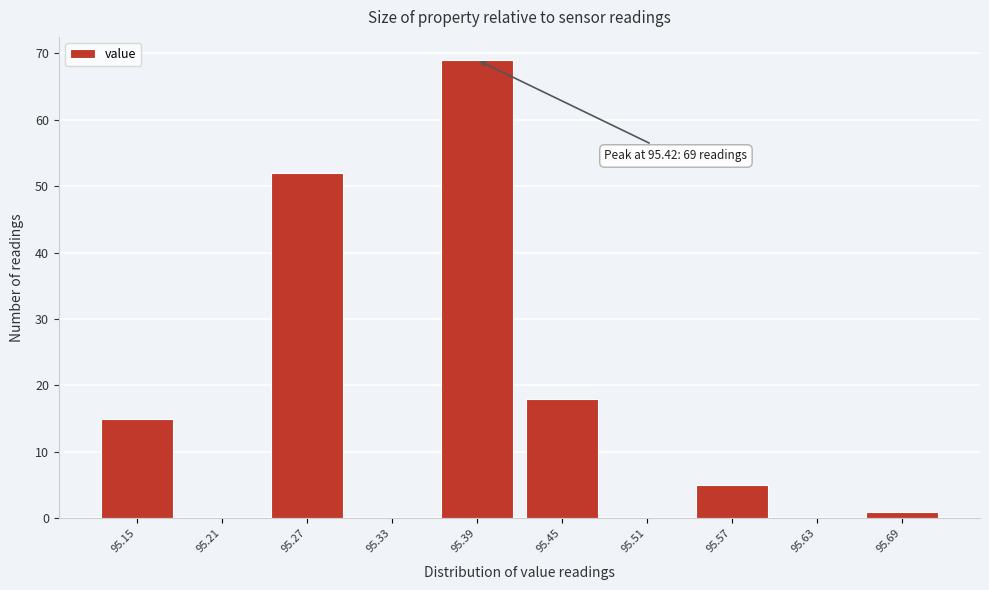

Reading right to left, transcribe all the data shown in this chart.

95.69=1	95.63=0	95.57=5	95.51=0	95.45=18	95.39=69	95.33=0	95.27=52	95.21=0	95.15=15